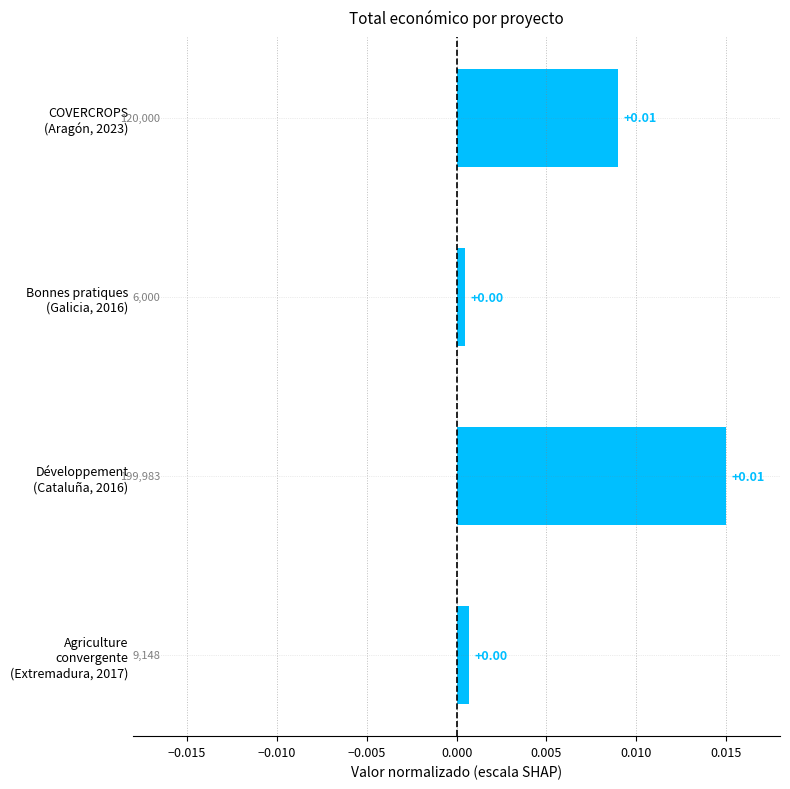

How many categories are shown in the chart?

4